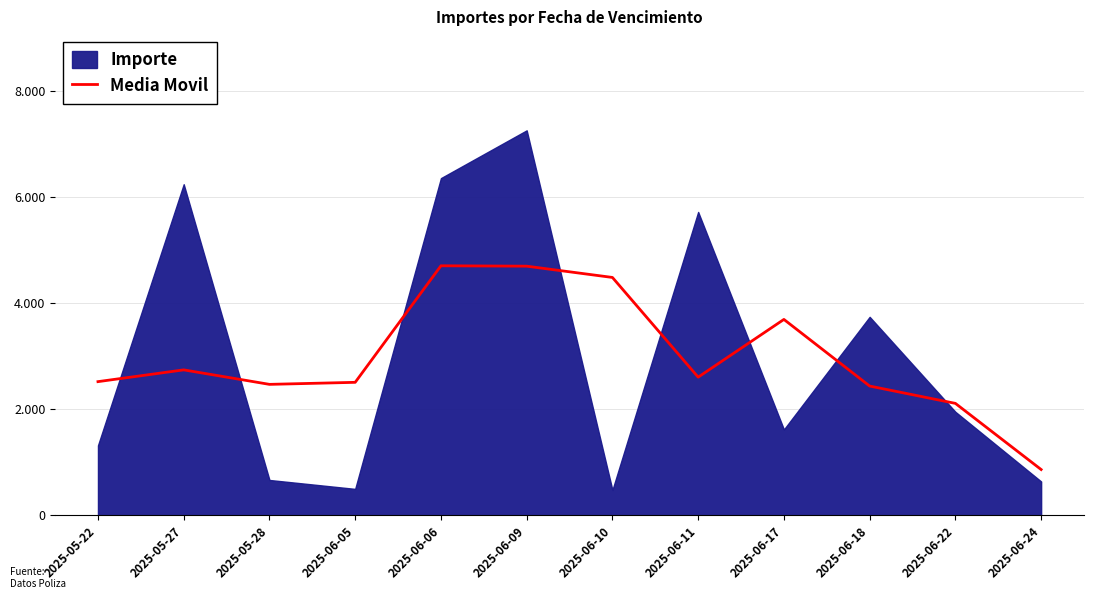

Which has a higher value, 2025-05-22 or 2025-06-05?

2025-05-22